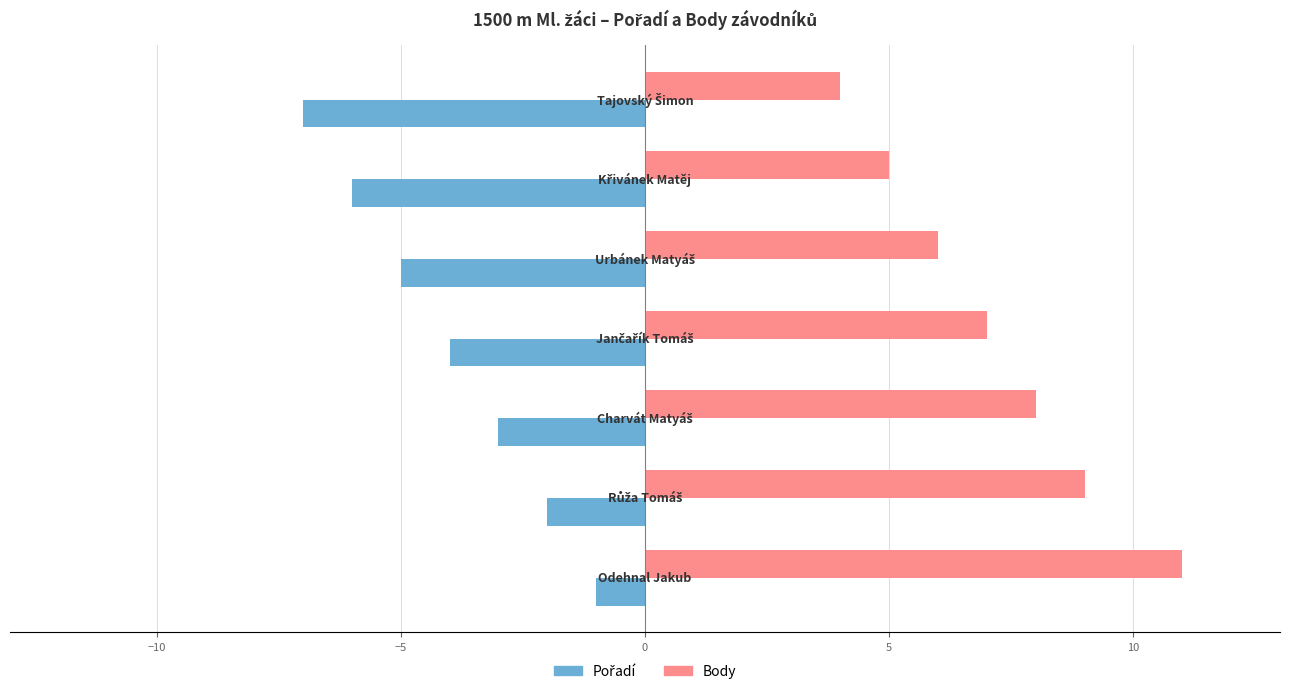

At how many categories does at least one series exceed 1?

7